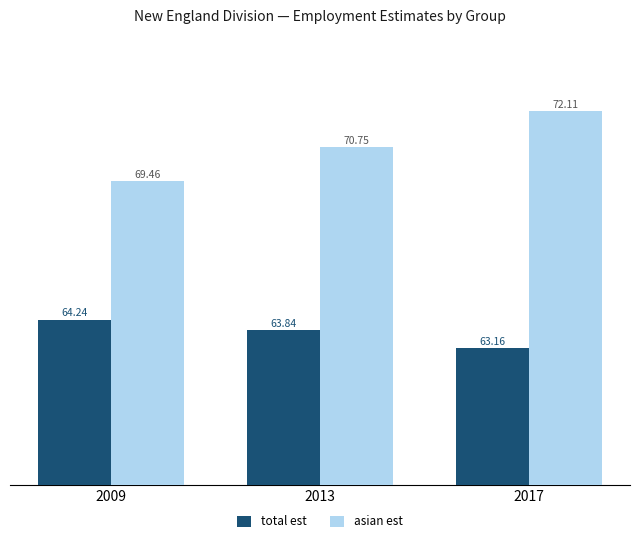

What is the difference between the highest and lowest values at 2013?

6.9